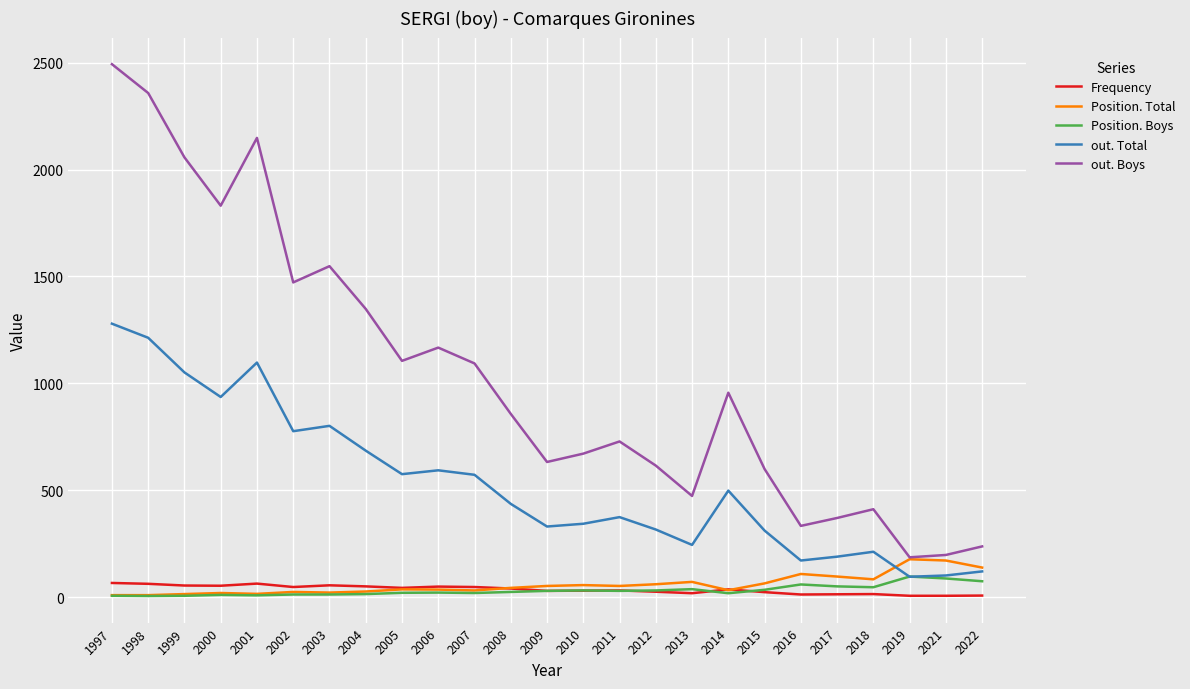

Between 1998 and 2014, which series saw the biggest shift?

out. Boys